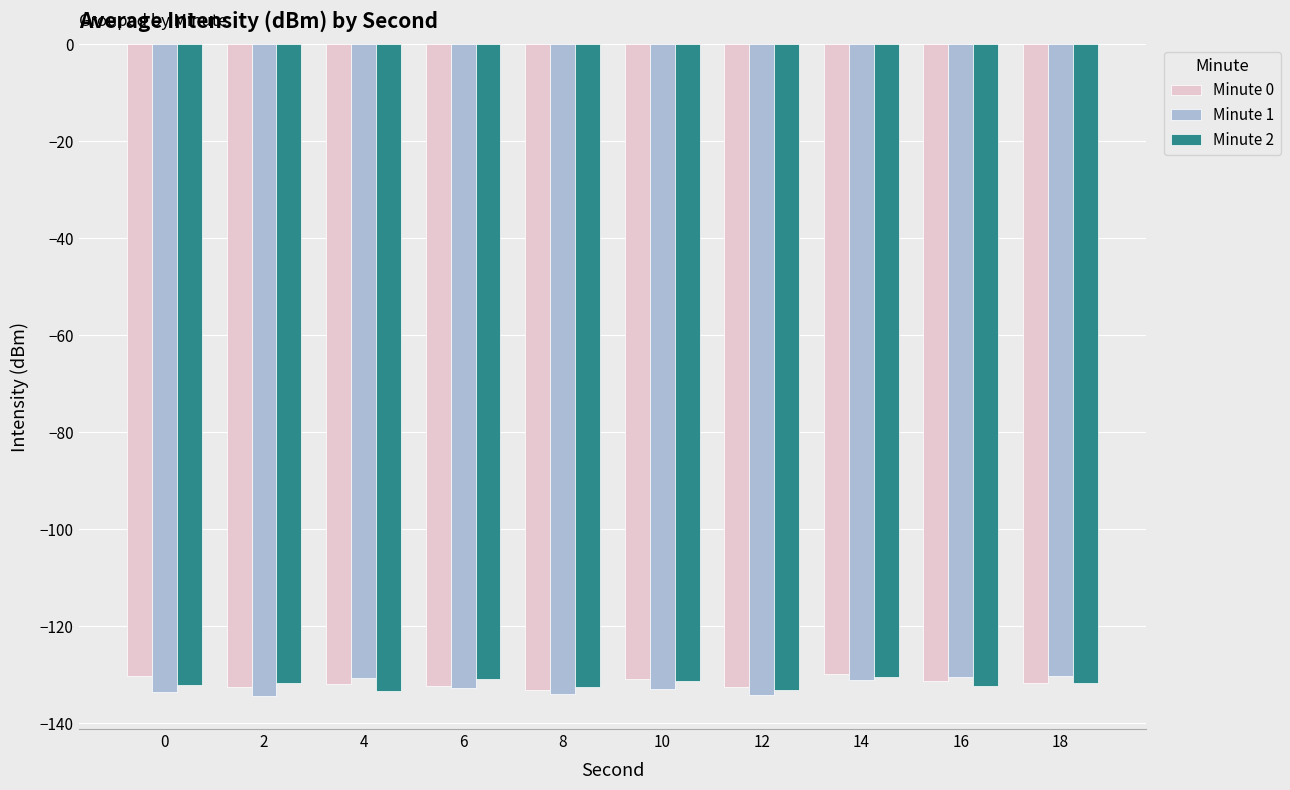

What is the minimum value shown in the chart?

-134.5